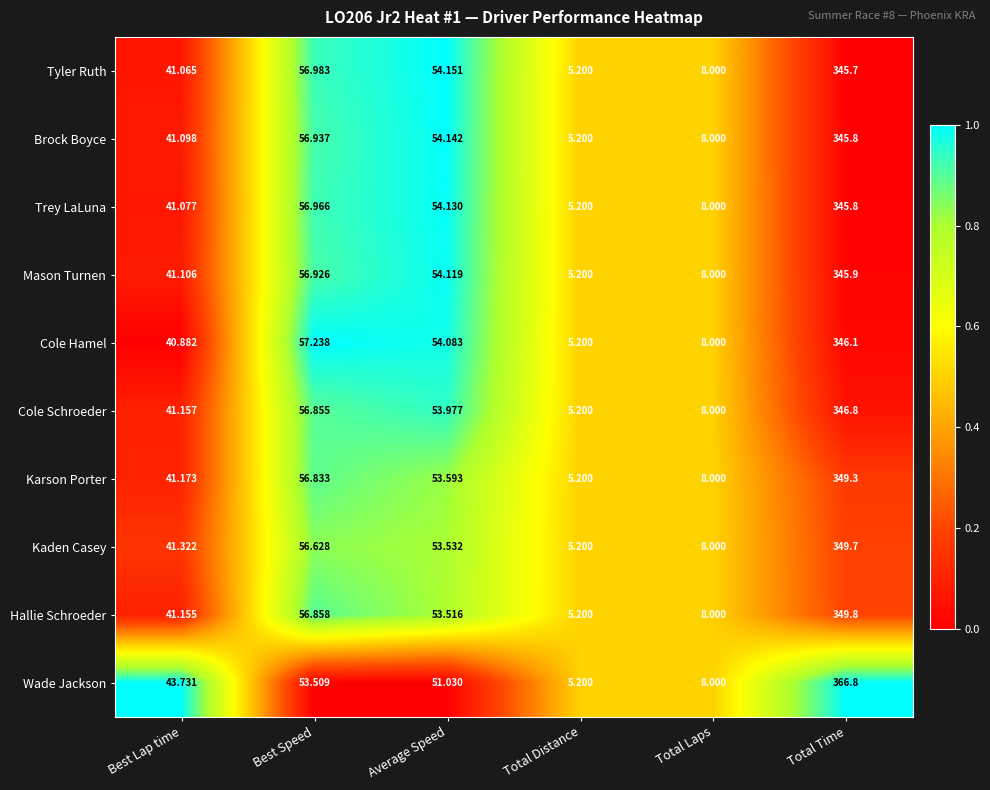

List the labels in order of Cole Schroeder value, smallest first.

Total Distance, Total Laps, Best Lap time, Average Speed, Best Speed, Total Time